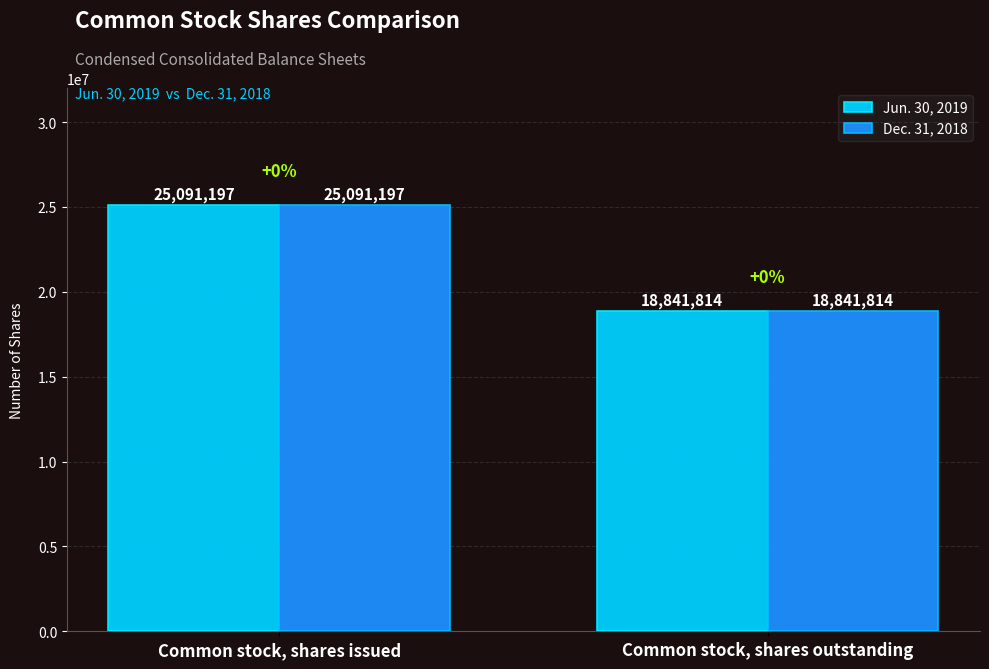

What is the total value across all series at Common stock, shares issued?

50182394